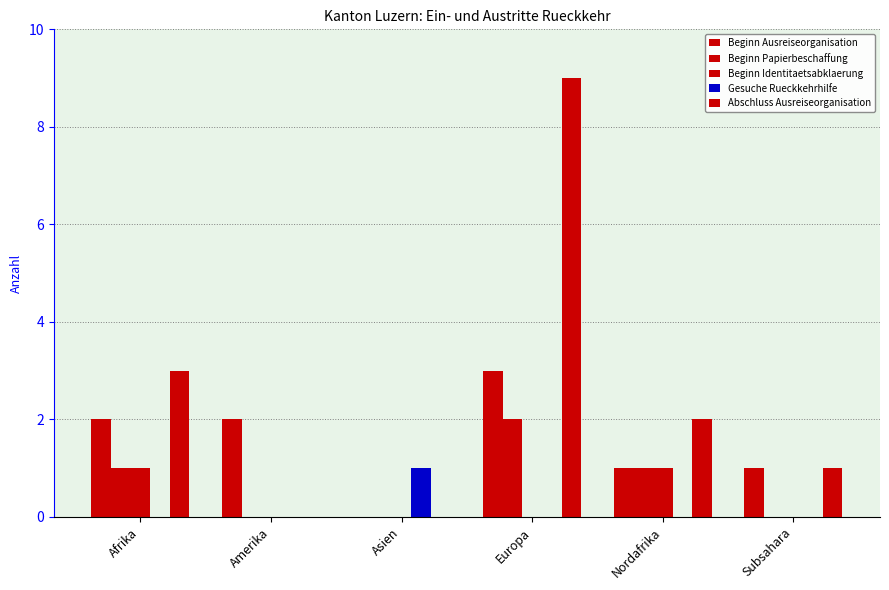

What is the label of the 5th bar from the right?

Amerika